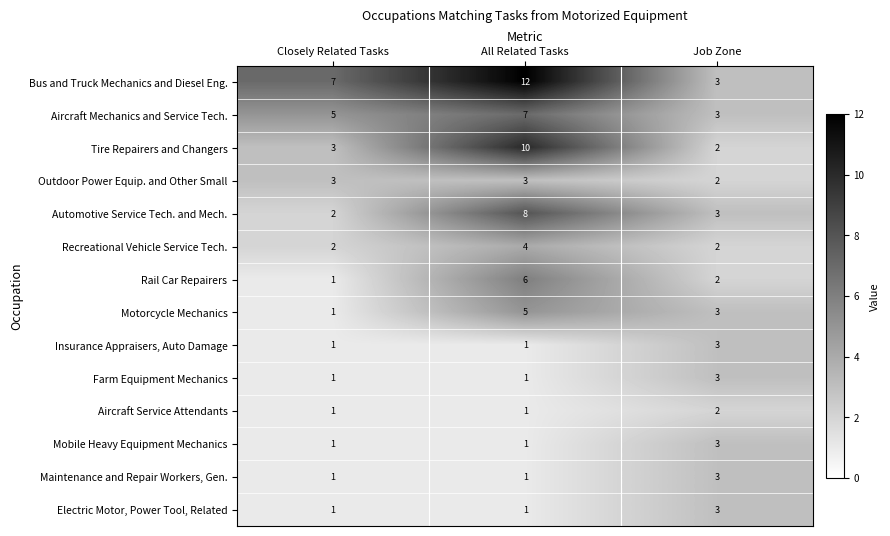

Which series has the widest spread of values?

Bus and Truck Mechanics and Diesel Eng.